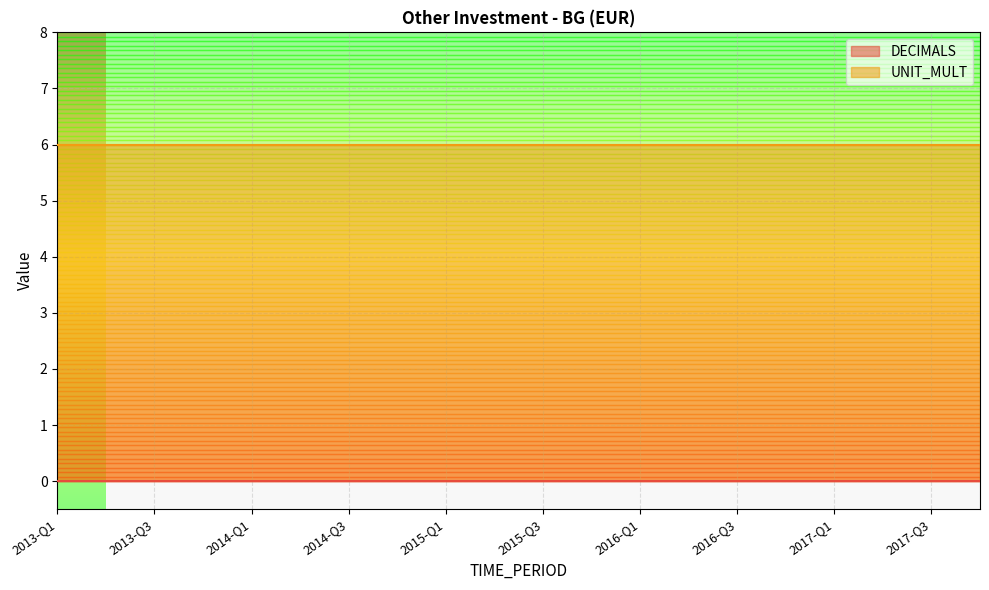

Between 2015-Q2 and 2015-Q3, which is larger?

2015-Q2